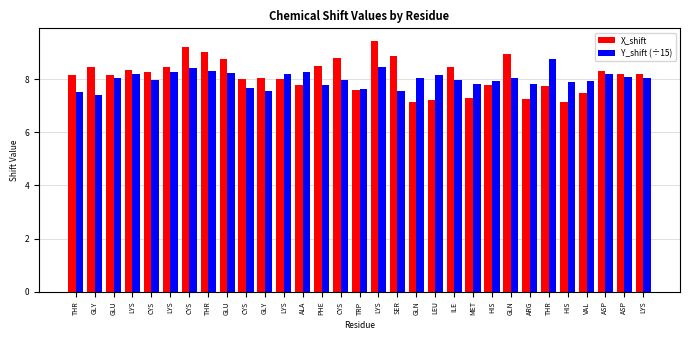

What is the label of the 15th bar from the right?

LYS